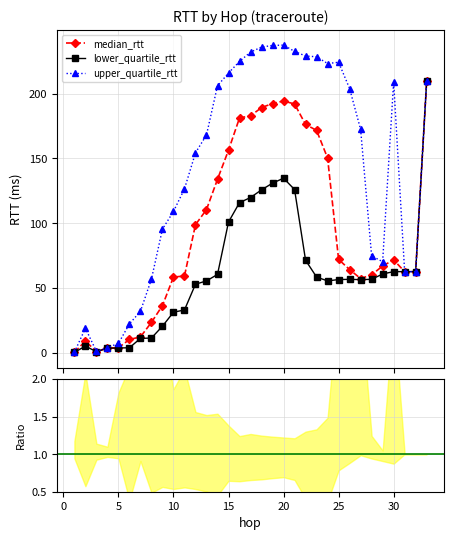

Which label corresponds to the smallest value in the chart?

1